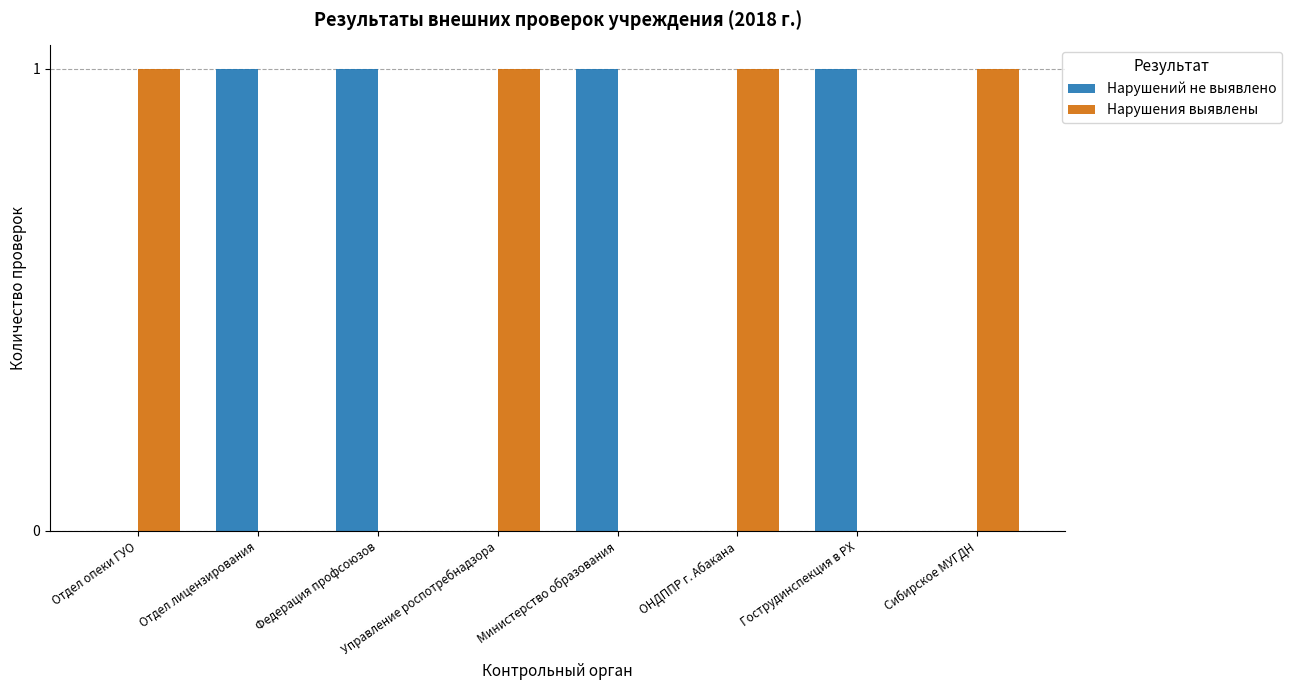

True or false: Нарушения выявлены has a value of -1 at Отдел лицензирования.

False